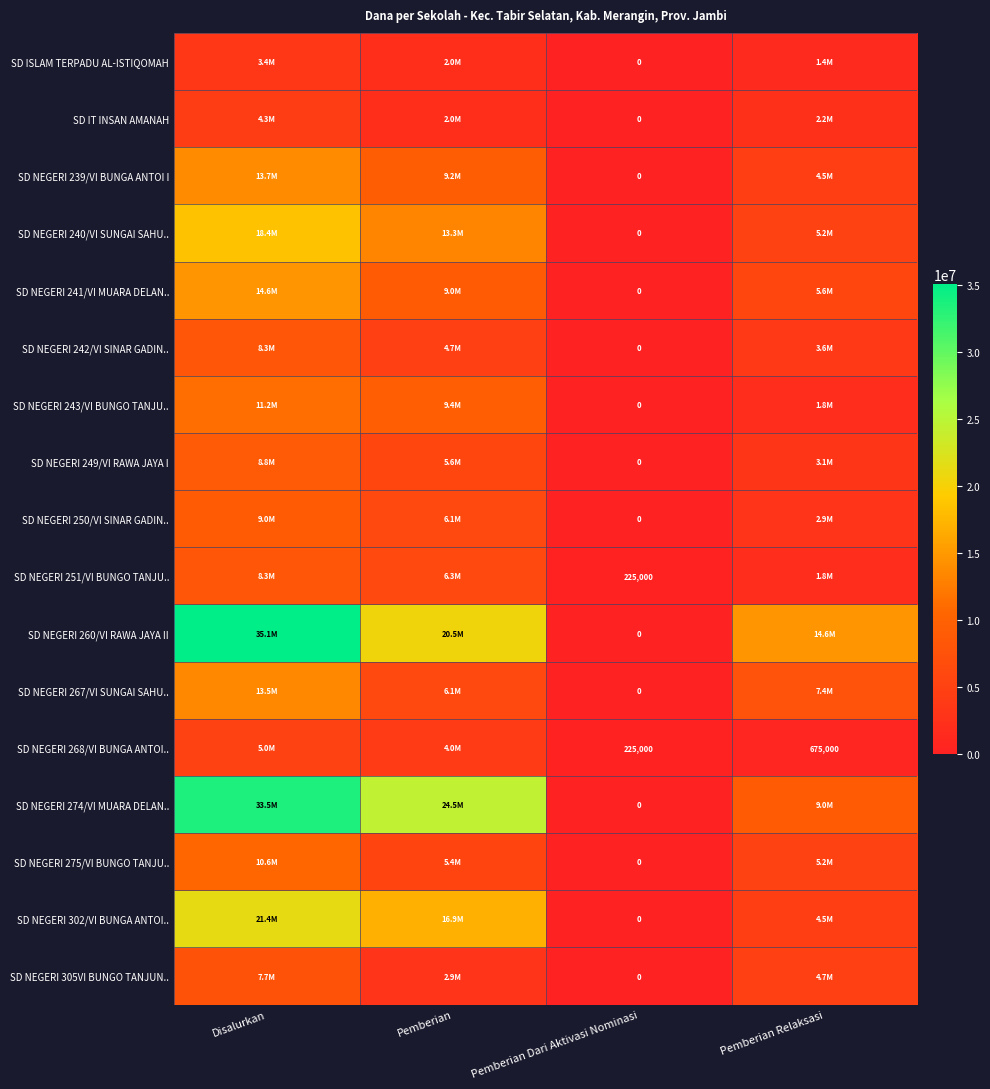

At which label is SD NEGERI 240/VI SUNGAI SAHU.. closest to 9225000?

Pemberian